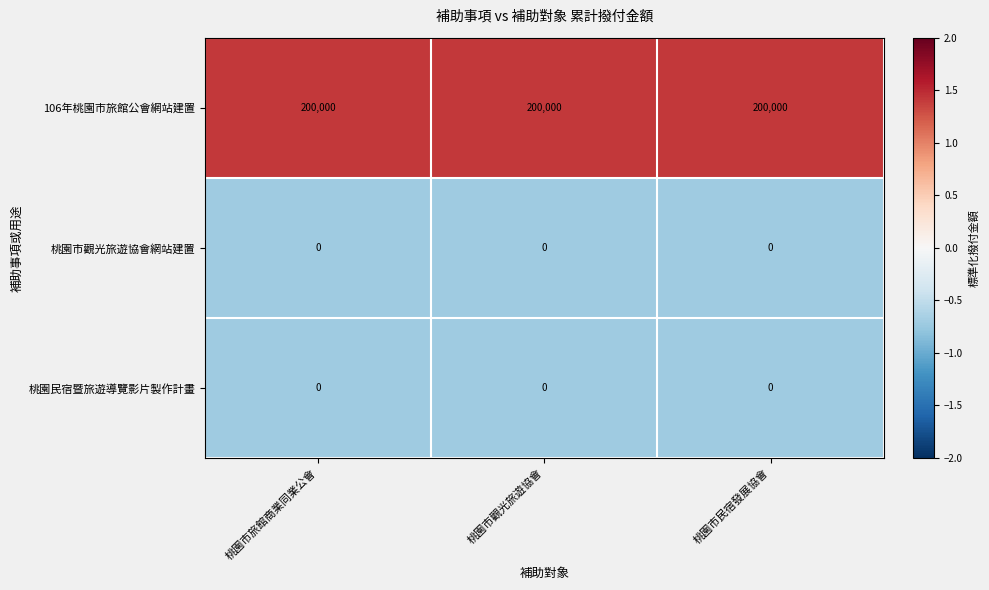

What is the spread (max minus min) of values at 桃園市旅館商業同業公會?

200000